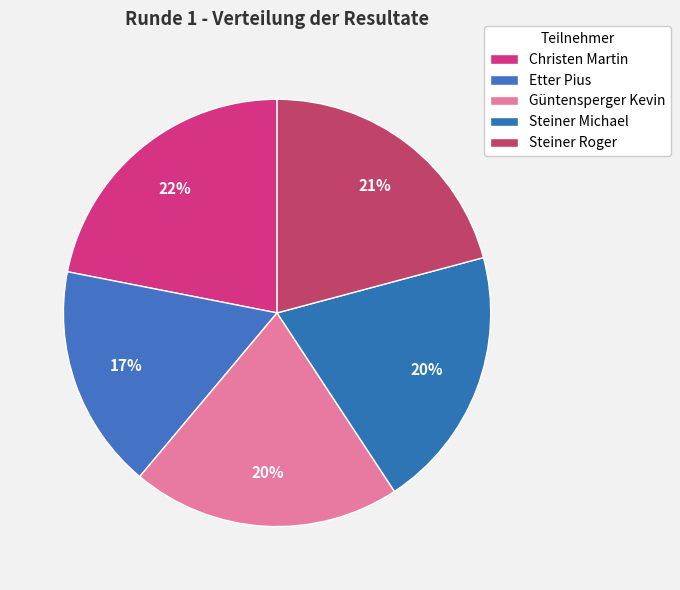

To the nearest percent, what is the combined percentage of Güntensperger Kevin and Steiner Roger?

41%